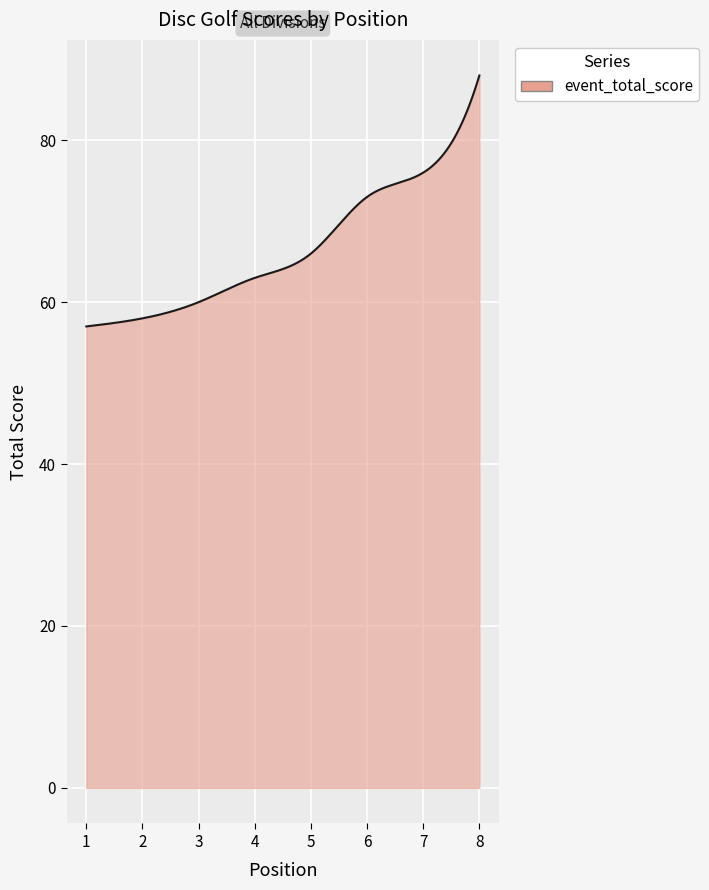

What is the smallest value displayed?

57.0